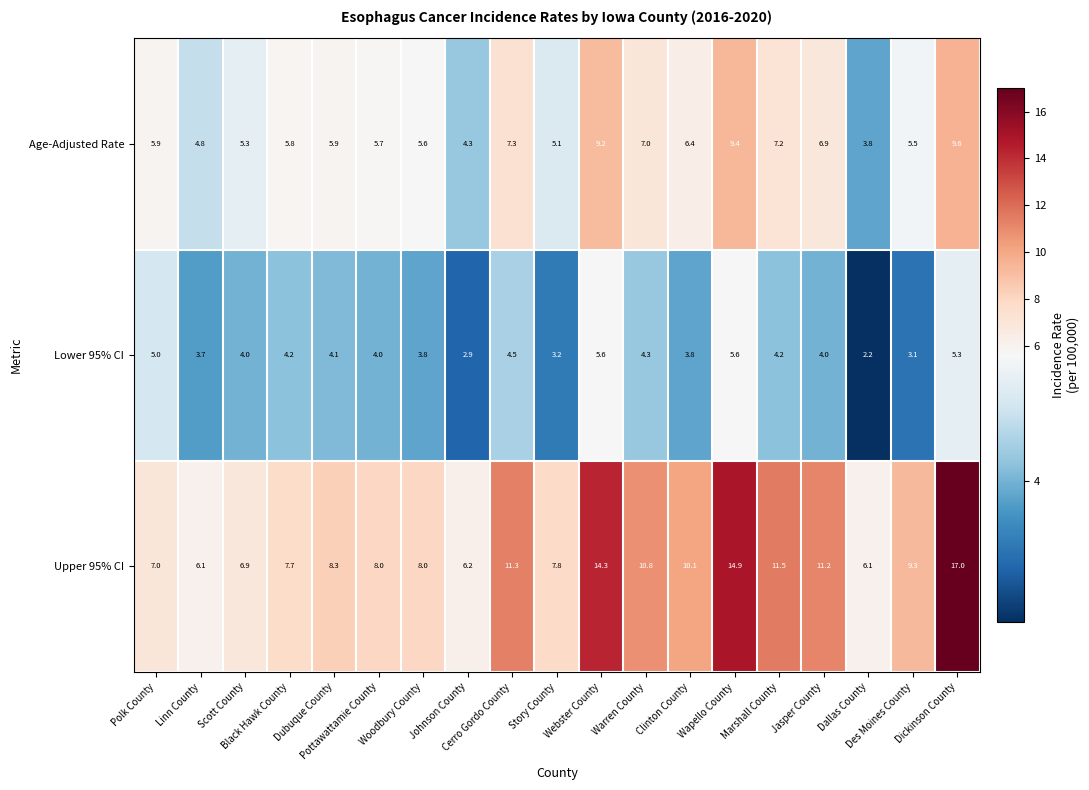

Which series has the largest total across all categories?

Upper 95% CI